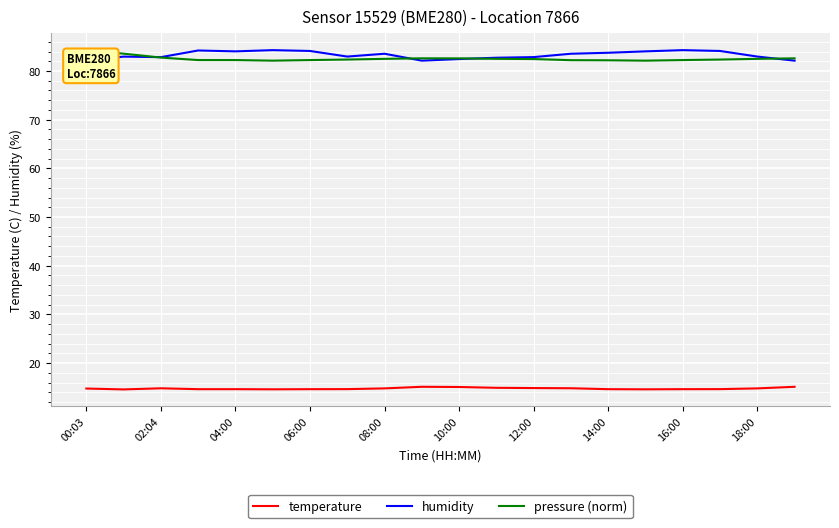

What is the greatest value displayed?

84.3